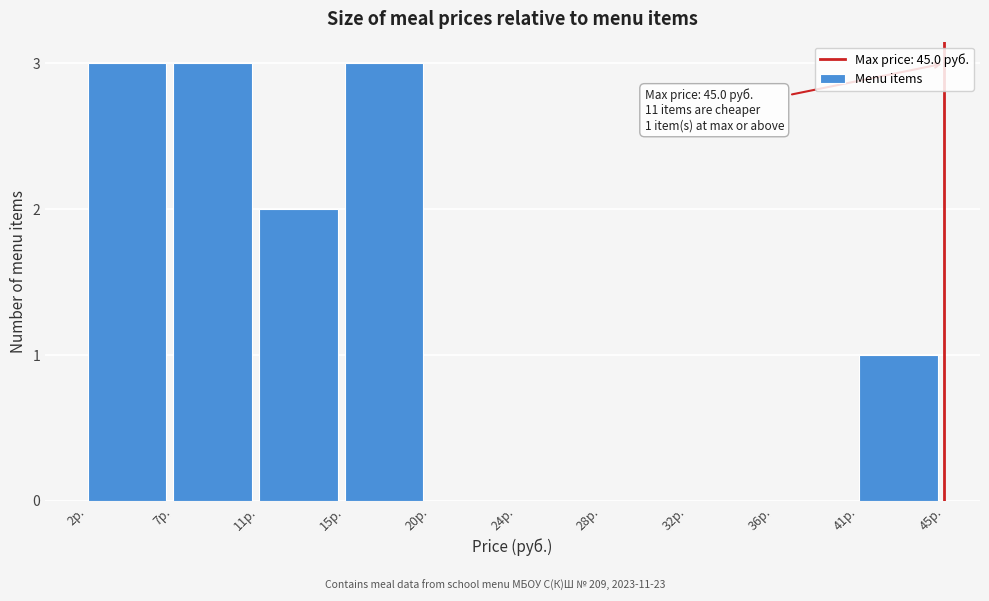

Reading left to right, list all the values displayed in this chart.

2р.=3	7р.=3	11р.=2	15р.=3	20р.=0	24р.=0	28р.=0	32р.=0	36р.=0	41р.=1